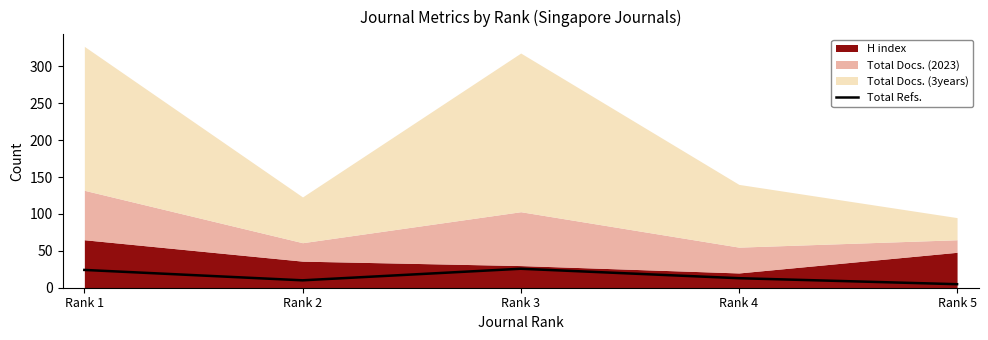

What is the sum of all values?

77.5